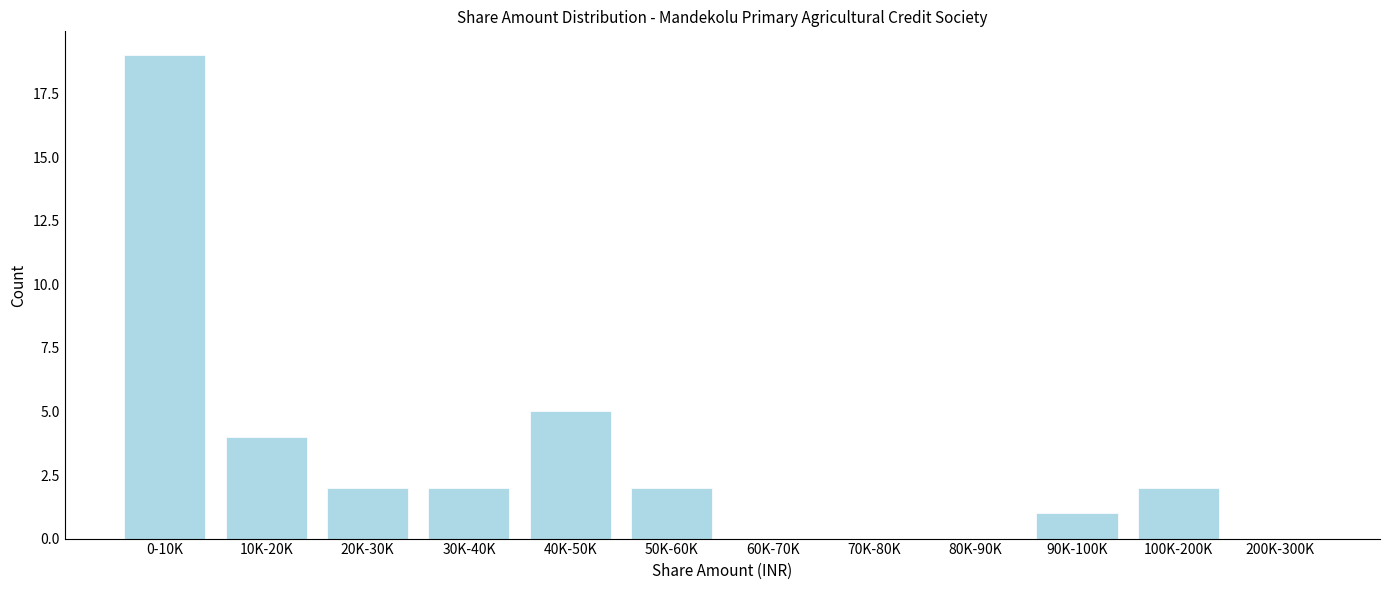

Reading right to left, what are all the values shown in this chart?

200K-300K=0	100K-200K=2	90K-100K=1	80K-90K=0	70K-80K=0	60K-70K=0	50K-60K=2	40K-50K=5	30K-40K=2	20K-30K=2	10K-20K=4	0-10K=19